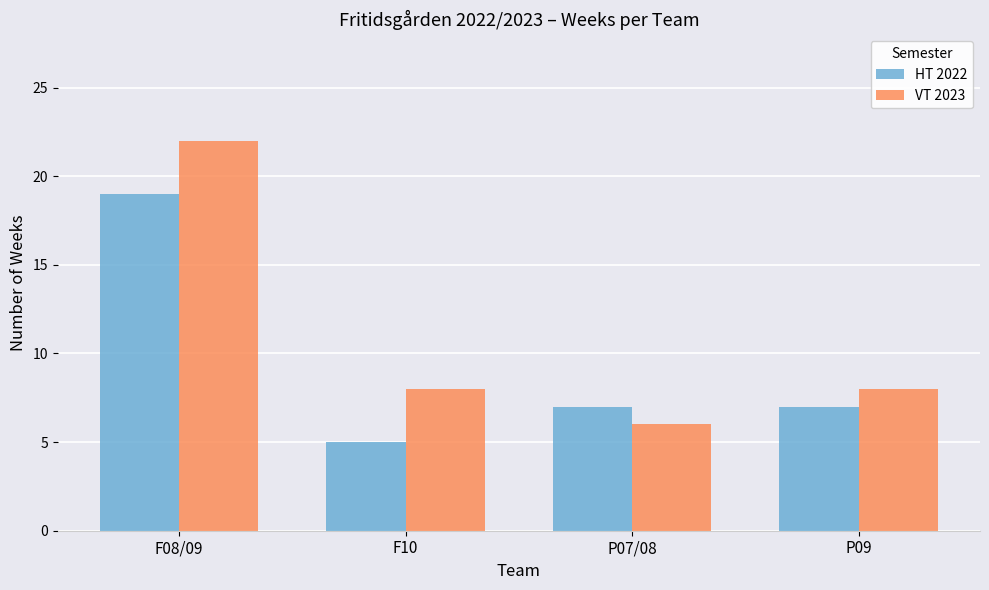

What position from the right is P09?

1